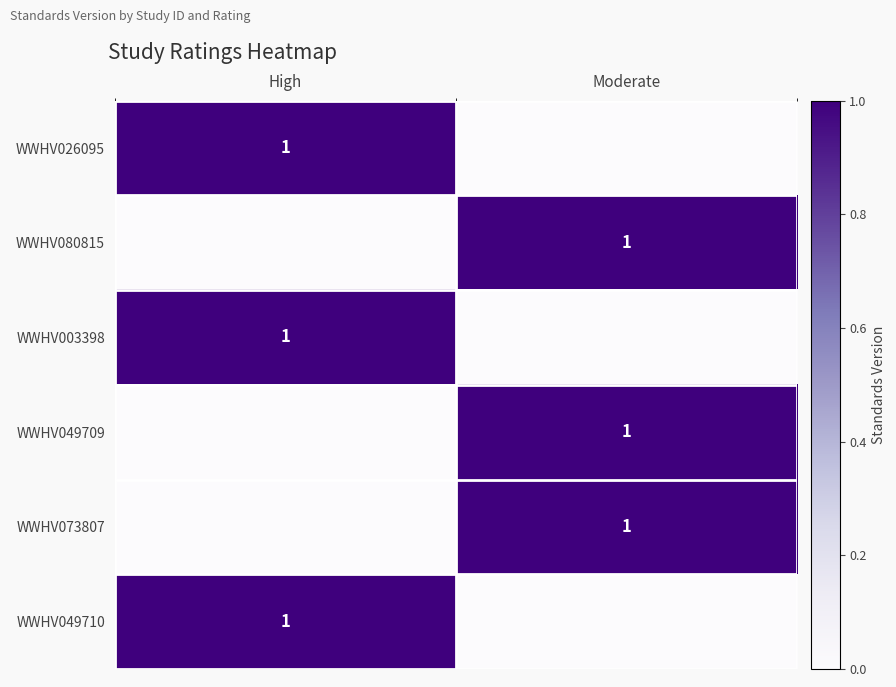

Is it true that WWHV049709 equals 1 at Moderate?

True